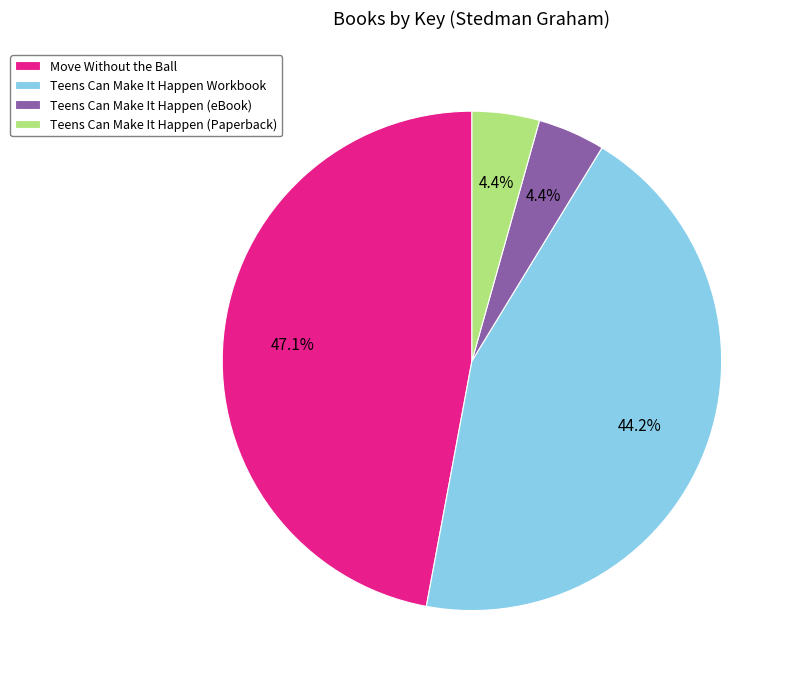

Count the number of slices in the pie.

4